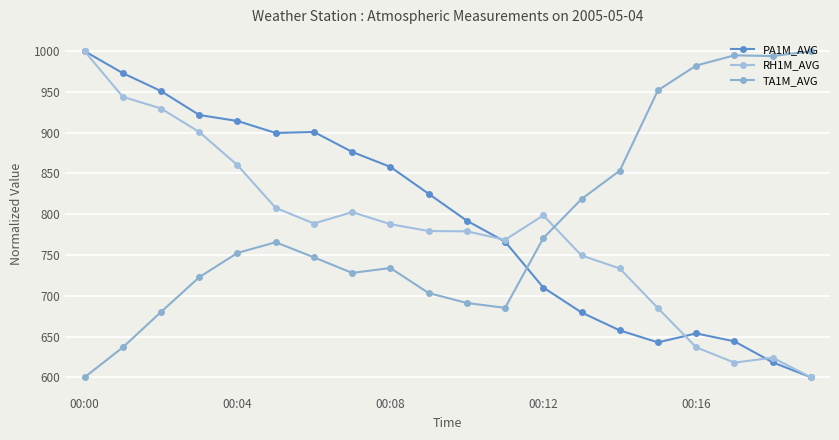

At which label is RH1M_AVG closest to 800?

00:12